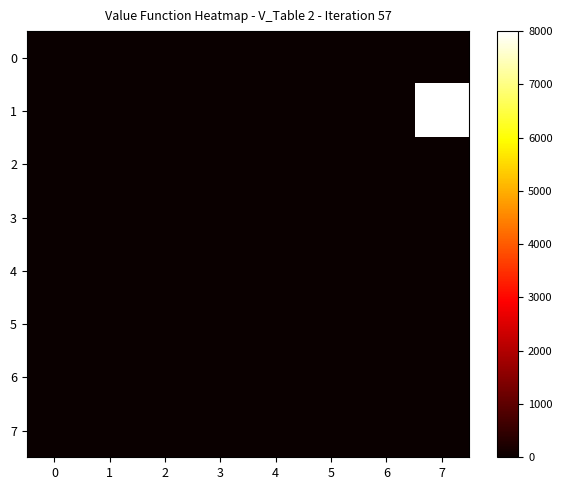

How many distinct data groups are displayed?

8